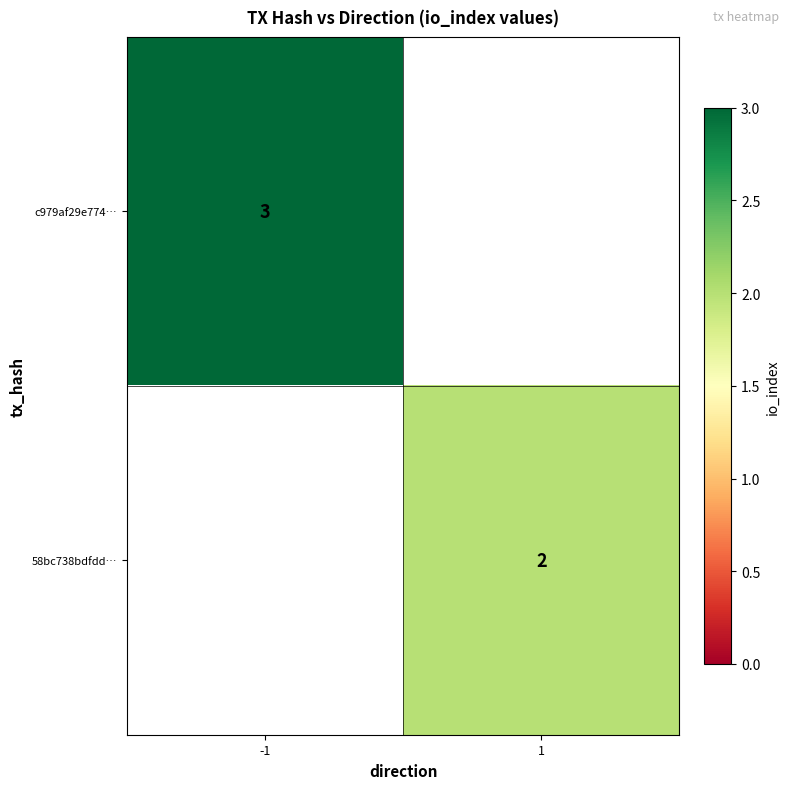

The value of 58bc738bdfdd… at 1 is 1. True or false?

False